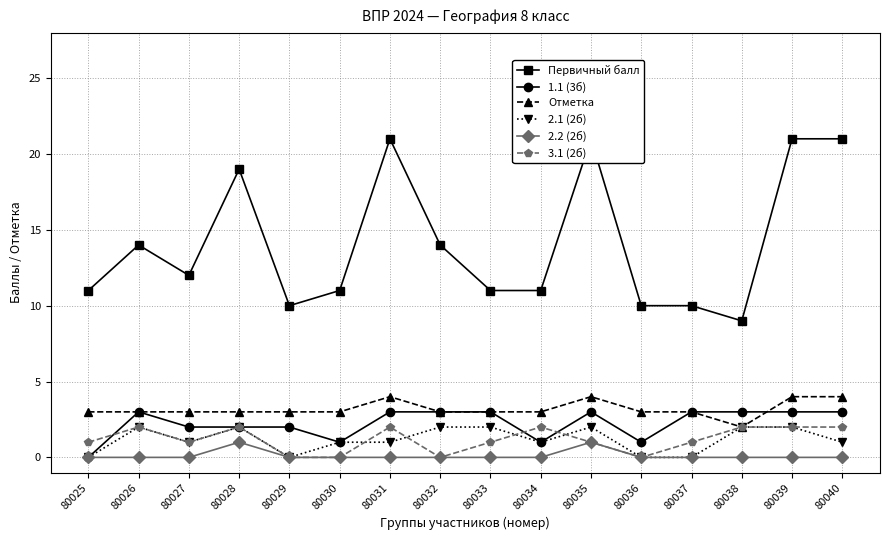

Where is Отметка nearest to the value 3?

80025